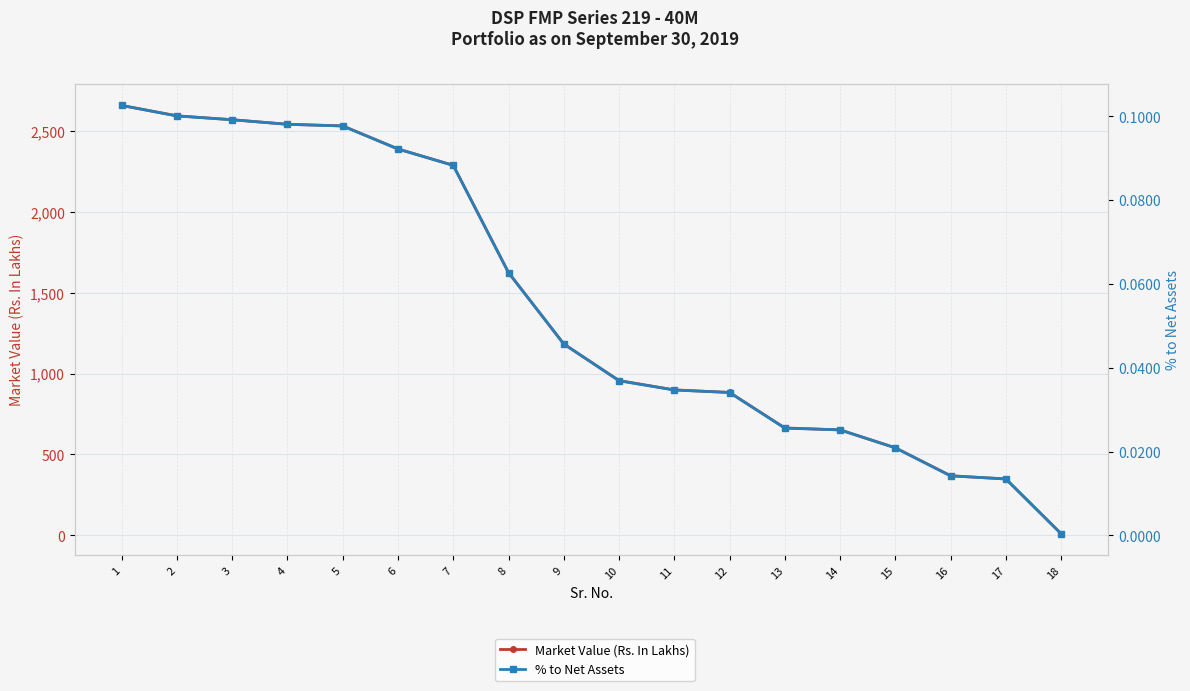

True or false: % to Net Assets has a value of 0.1 at 8.

False